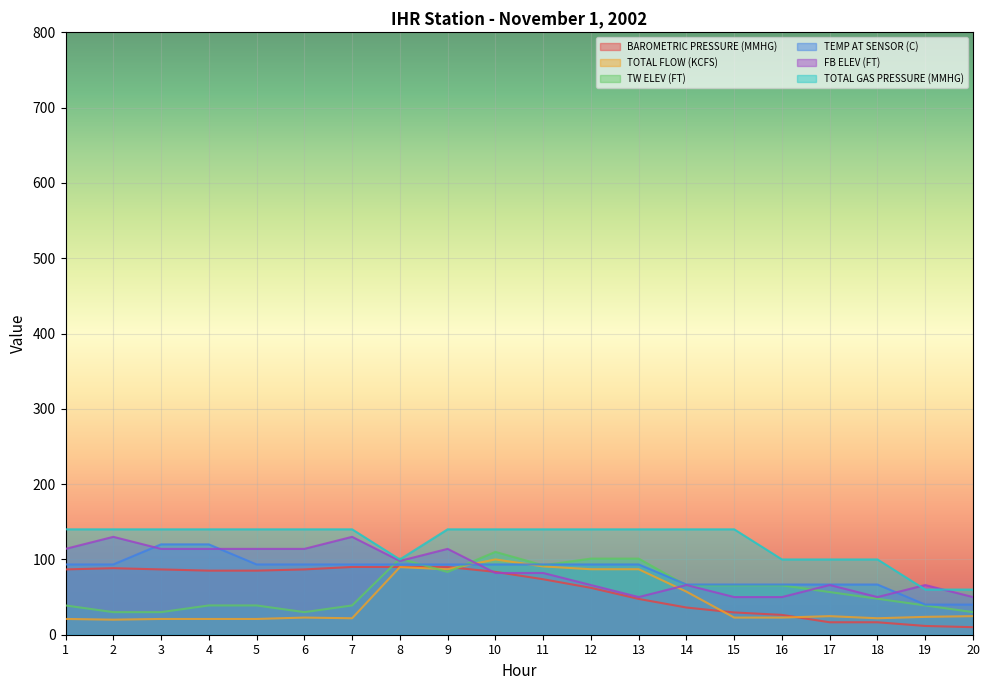

Rank the categories by TW ELEV (FT) value from highest to lowest.

10, 8, 12, 13, 11, 9, 14, 15, 16, 17, 18, 1, 4, 5, 7, 19, 2, 3, 6, 20